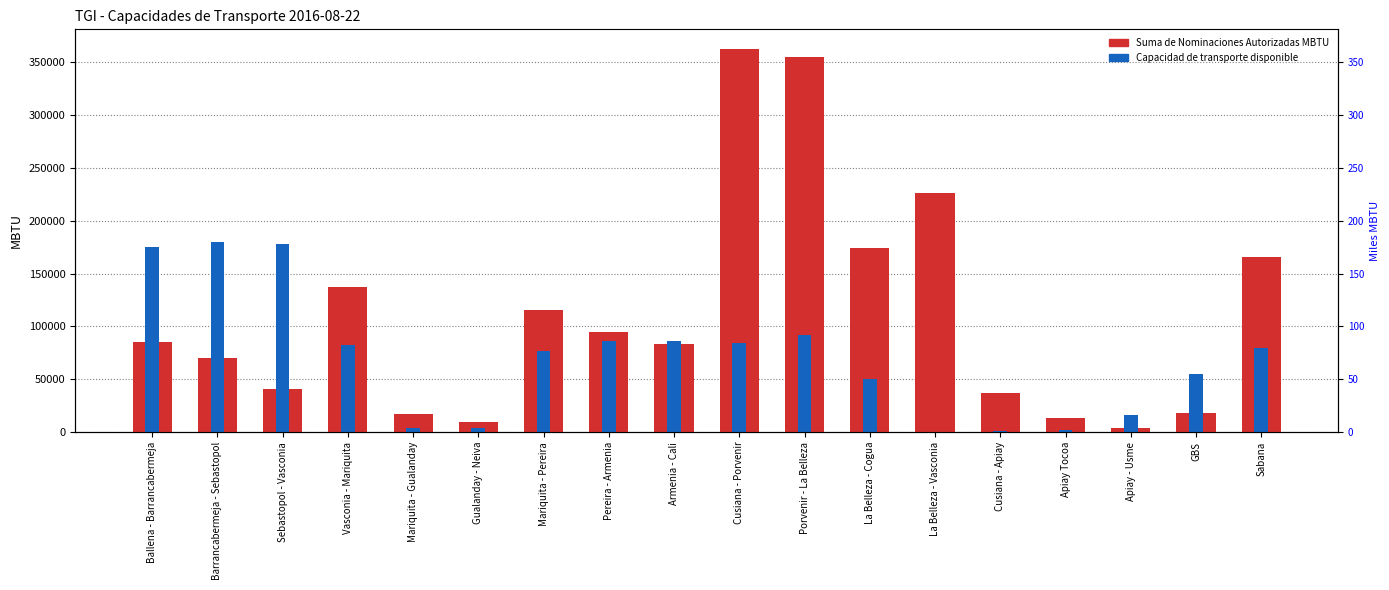

The Capacidad de transporte disponible series shows -57756.8 at La Belleza - Vasconia. True or false?

False